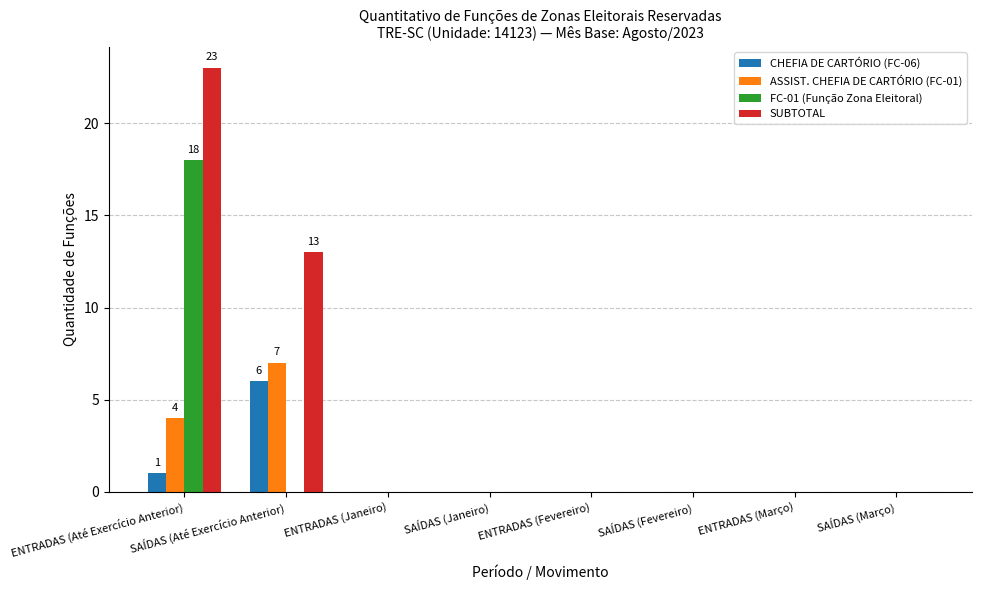

What is the sum of all SUBTOTAL values?

36